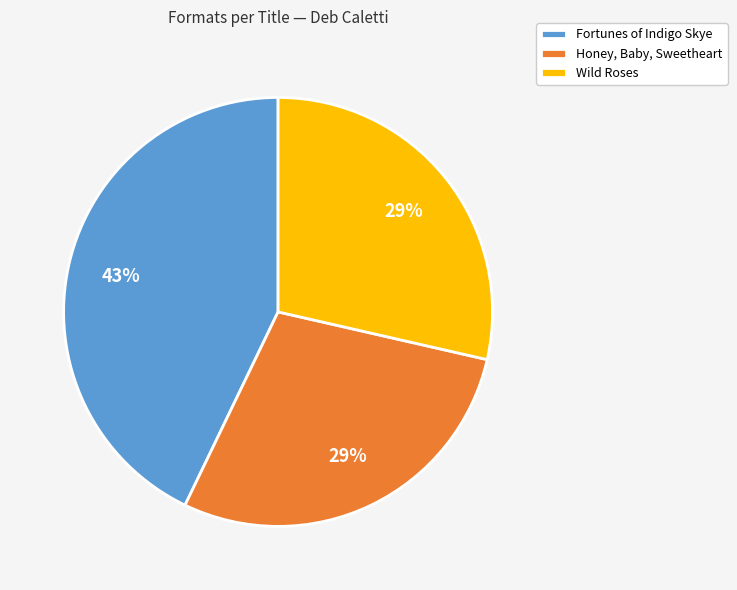

Between Honey, Baby, Sweetheart and Fortunes of Indigo Skye, which is larger?

Fortunes of Indigo Skye